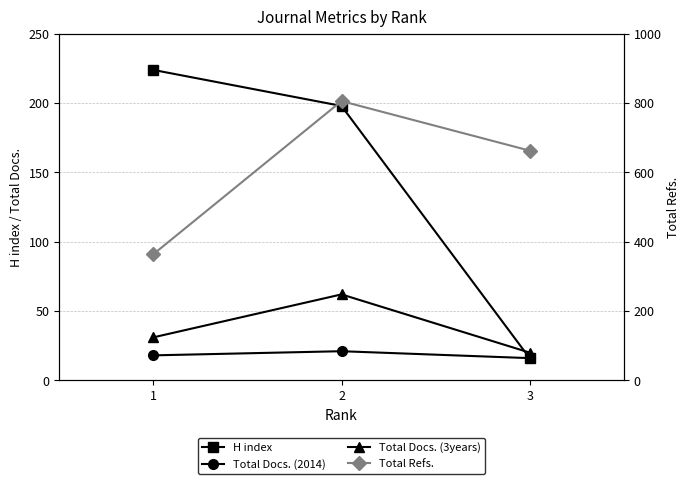

How many values in the Total Refs. series are below 663?

1